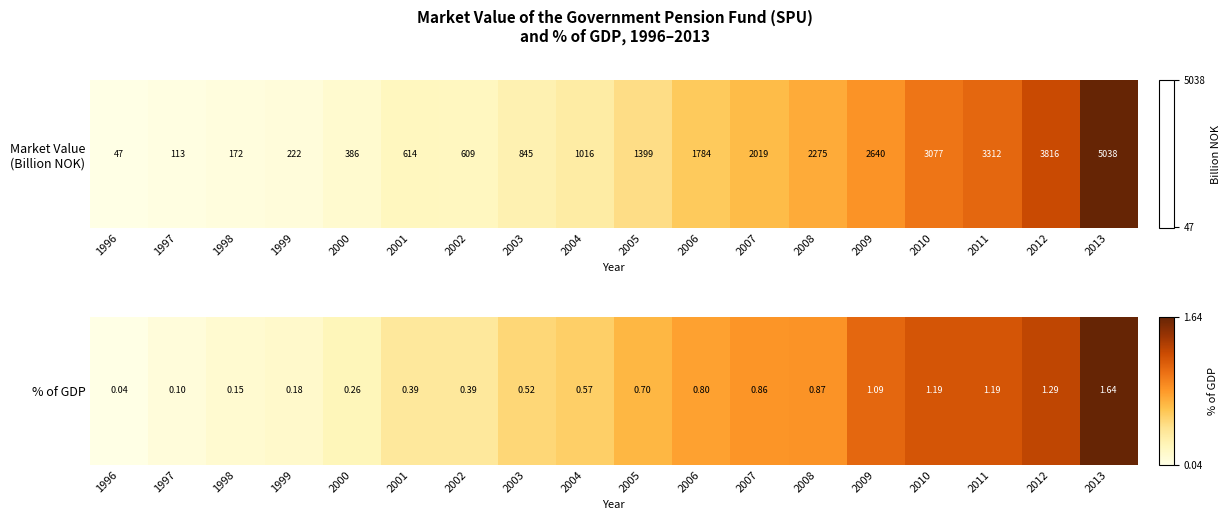

How many positive values are there?

17